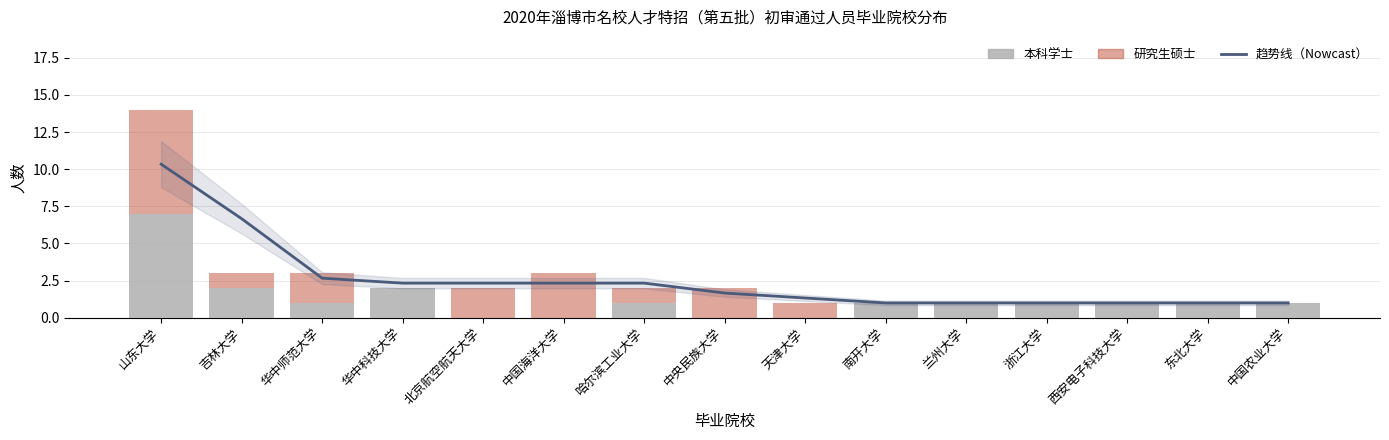

Between 吉林大学 and 东北大学, which is larger?

吉林大学